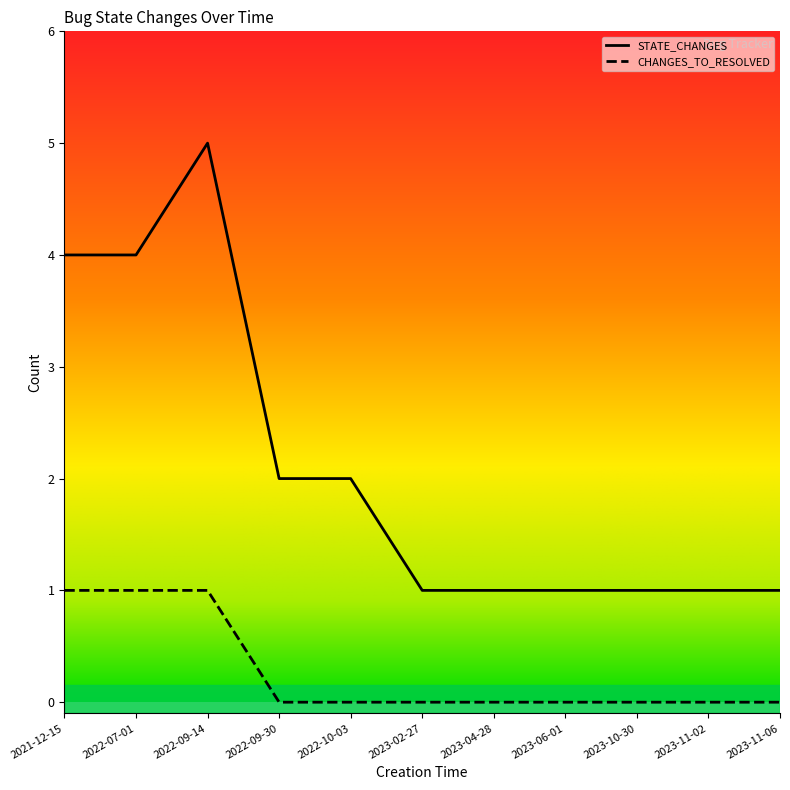

True or false: CHANGES_TO_RESOLVED and STATE_CHANGES intersect in this chart.

False